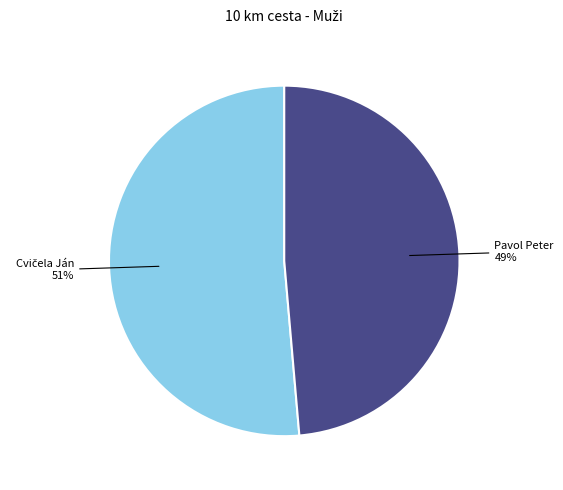

Does any single category account for the majority?

Yes